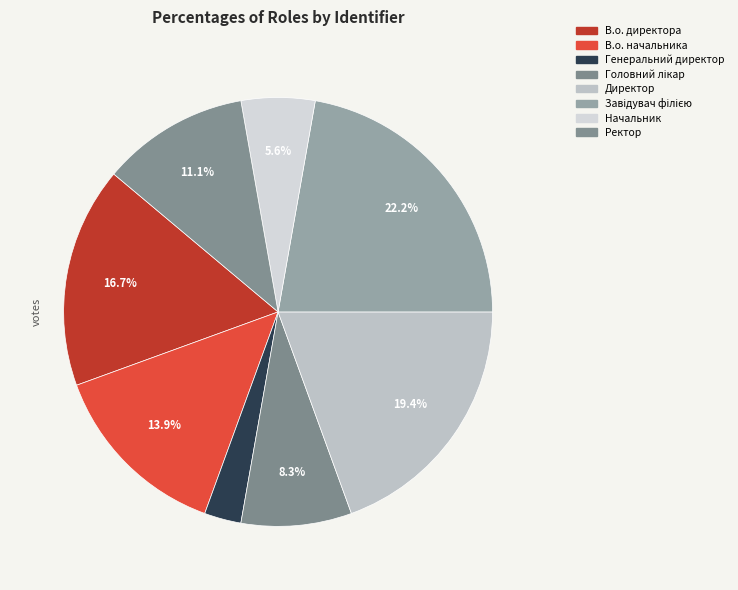

The Головний лікар slice represents 8% of the pie. True or false?

True